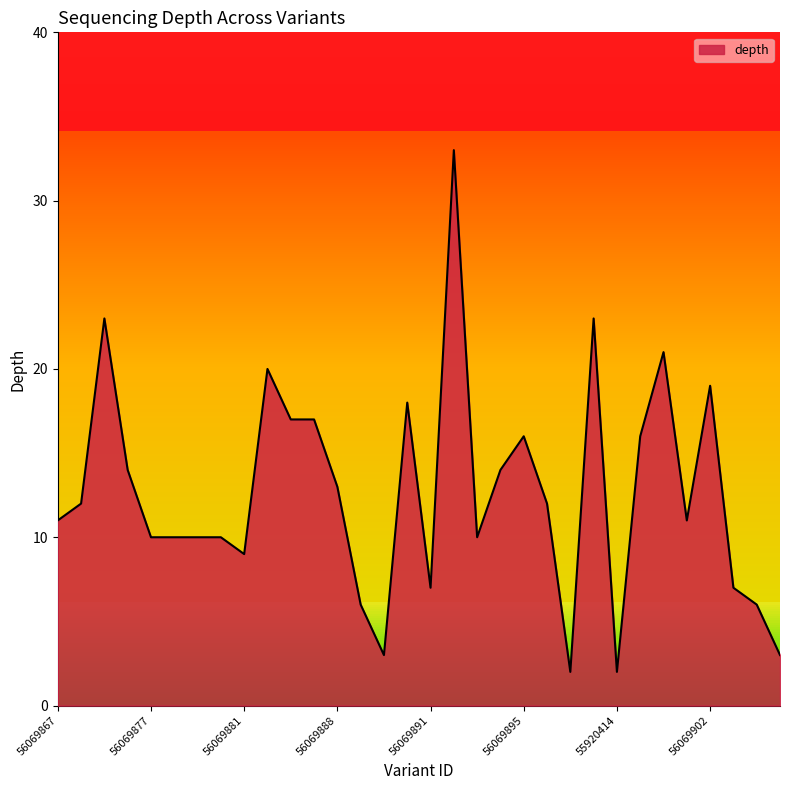

What is the difference between the maximum and minimum values?

31